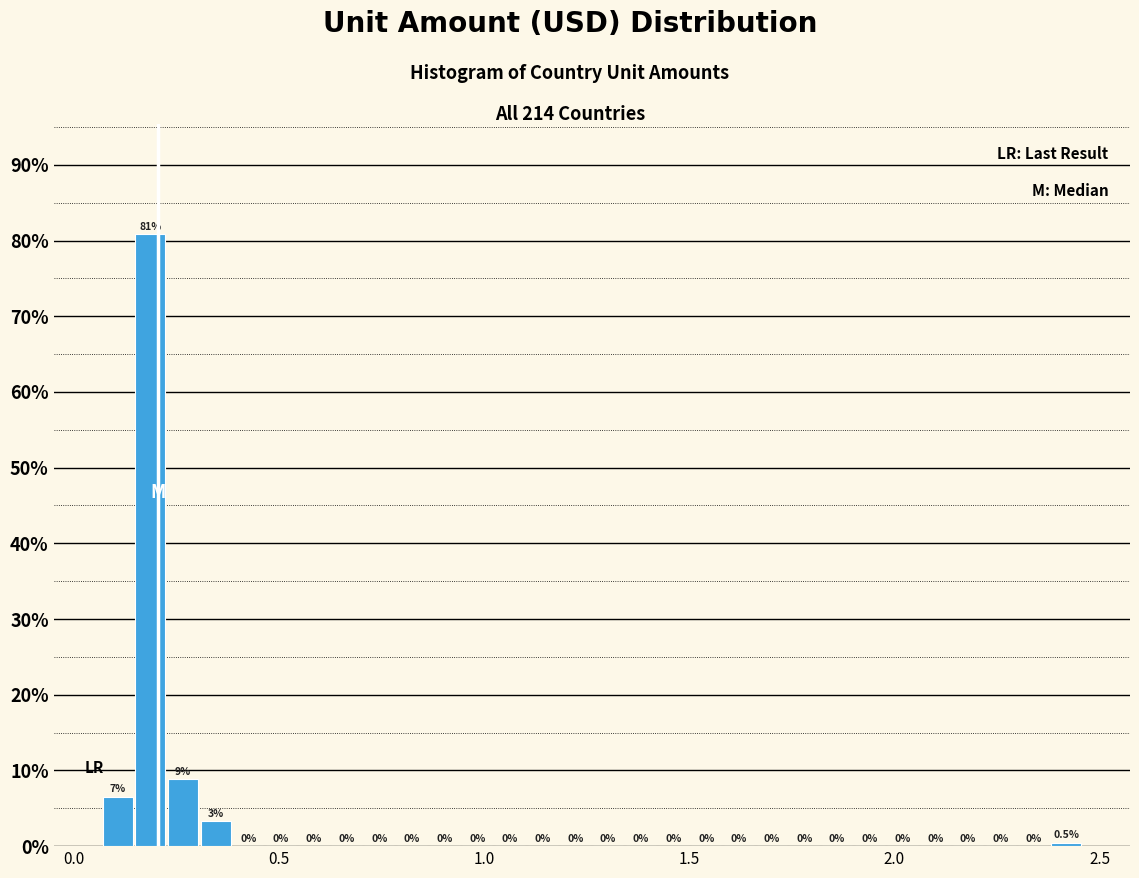

Read against the x-axis, roughly where is the centre of the tallest bar?

0.20